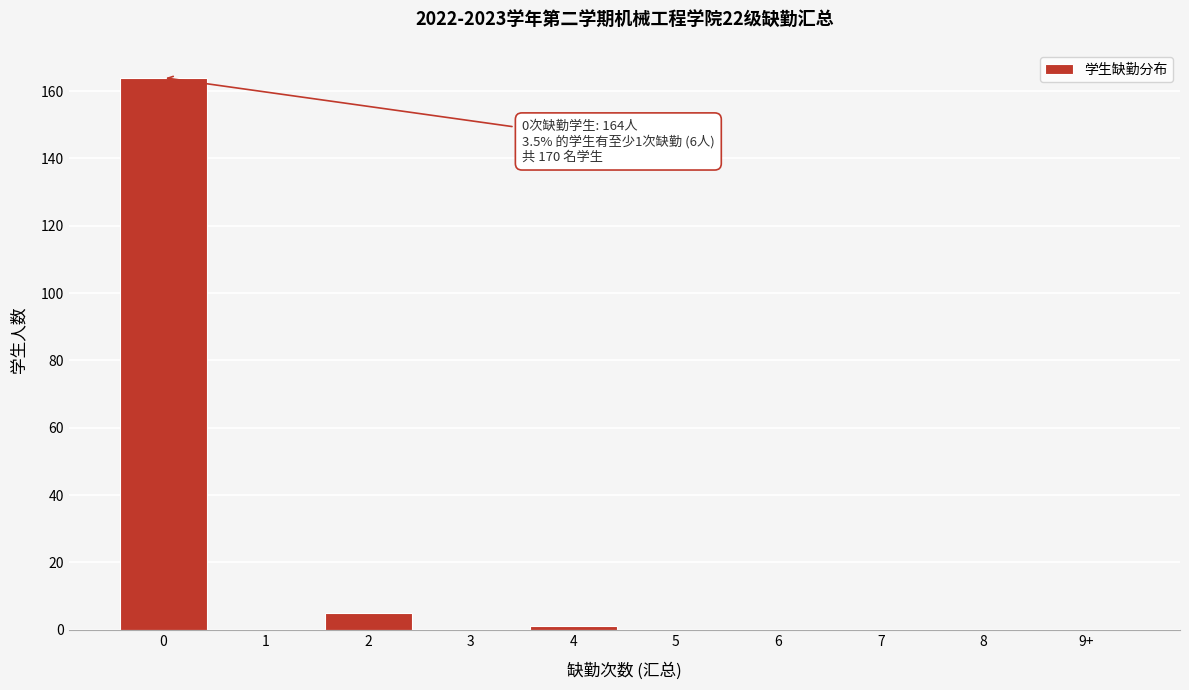

Reading left to right, extract all data points from this chart.

0=164	1=0	2=5	3=0	4=1	5=0	6=0	7=0	8=0	9+=0